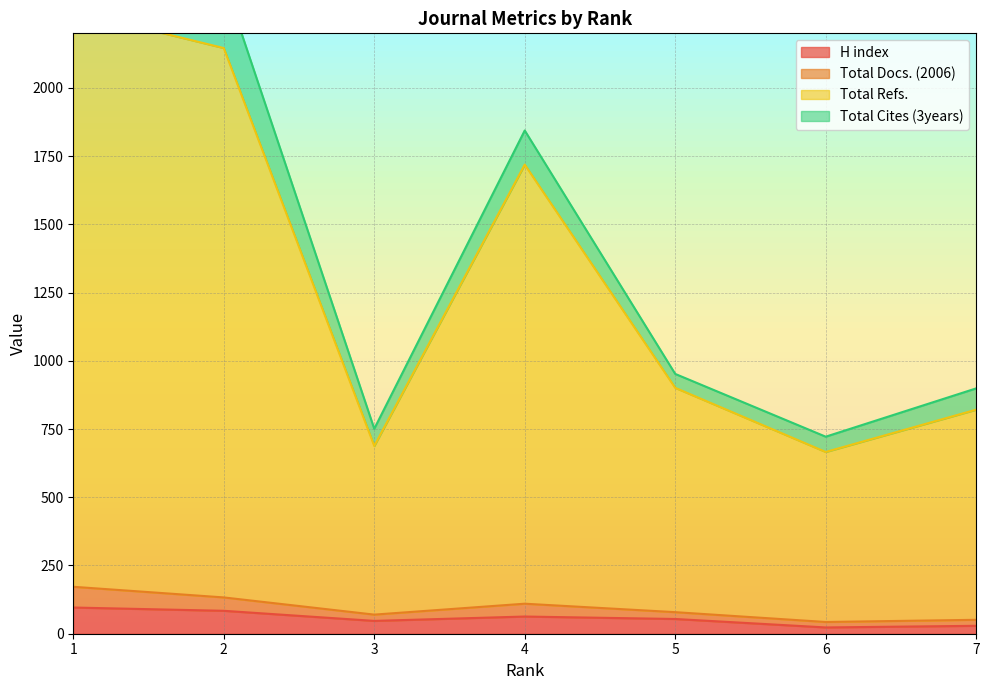

Is it true that Total Refs. equals 1084 at 7?

False